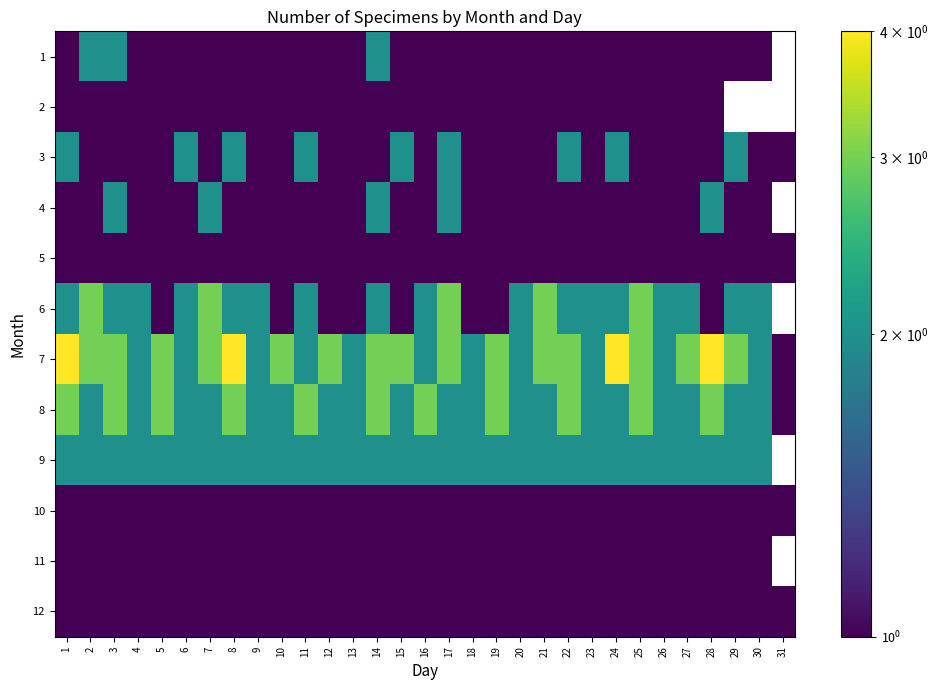

The 12 series shows 1.6 at 12. True or false?

False